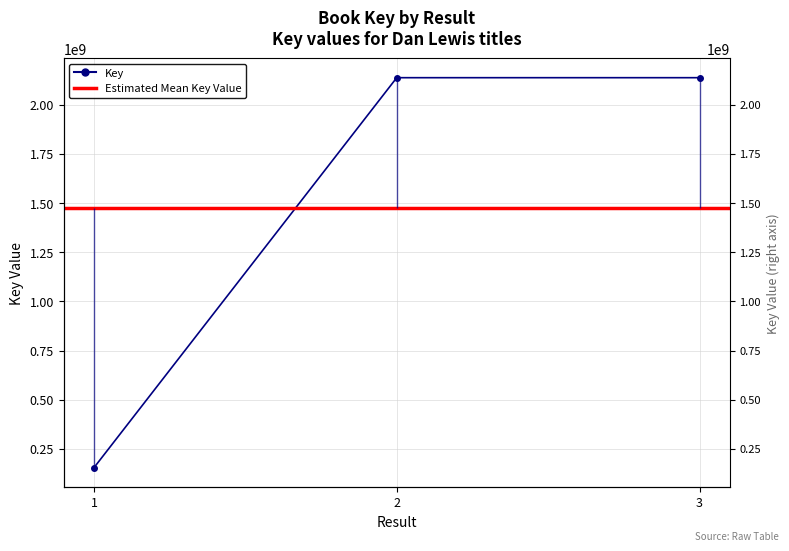

Which label corresponds to the smallest value in the chart?

1